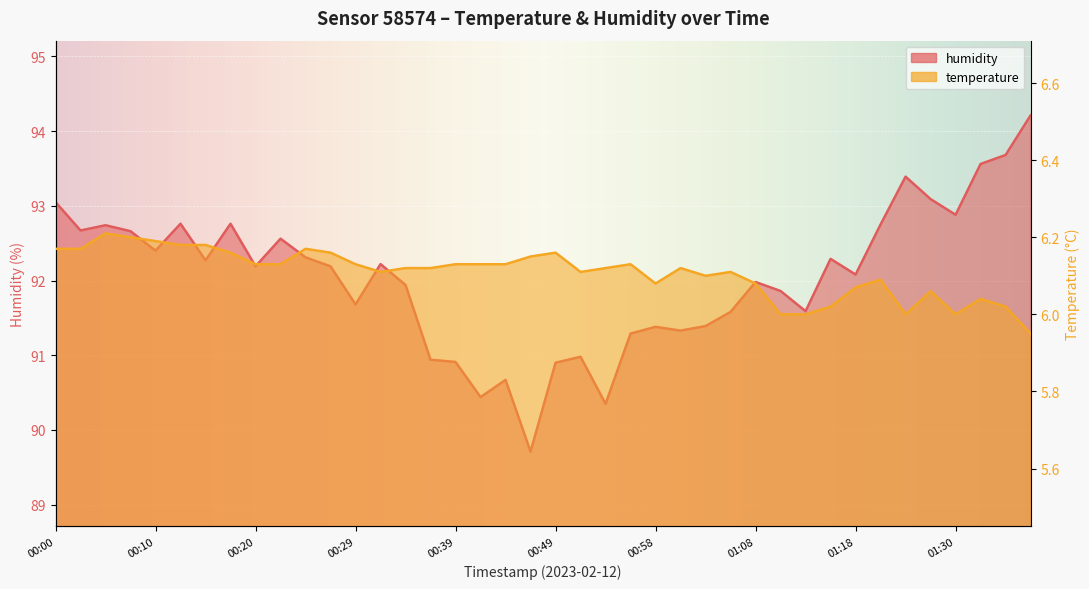

Reading left to right, list all the values displayed in this chart.

temperature: 6.2	6.2	6.2	6.2	6.2	6.2	6.2	6.2	6.1	6.1	6.2	6.2	6.1	6.1	6.1	6.1	6.1	6.1	6.1	6.2	6.2	6.1	6.1	6.1	6.1	6.1	6.1	6.1	6.1	6.0	6.0	6.0	6.1	6.1	6.0	6.1	6.0	6.0	6.0	6.0
humidity: 93.0	92.7	92.7	92.7	92.4	92.8	92.3	92.8	92.2	92.6	92.3	92.2	91.7	92.2	91.9	90.9	90.9	90.4	90.7	89.7	90.9	91.0	90.3	91.3	91.4	91.3	91.4	91.6	92.0	91.9	91.6	92.3	92.1	92.8	93.4	93.1	92.9	93.6	93.7	94.2